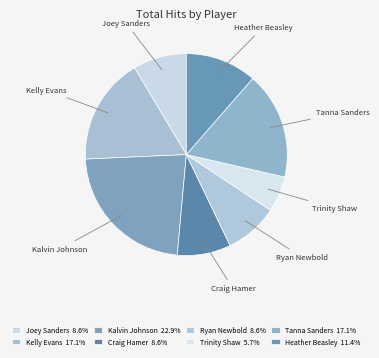

To the nearest percent, what is the combined percentage of Ryan Newbold and Craig Hamer?

17%